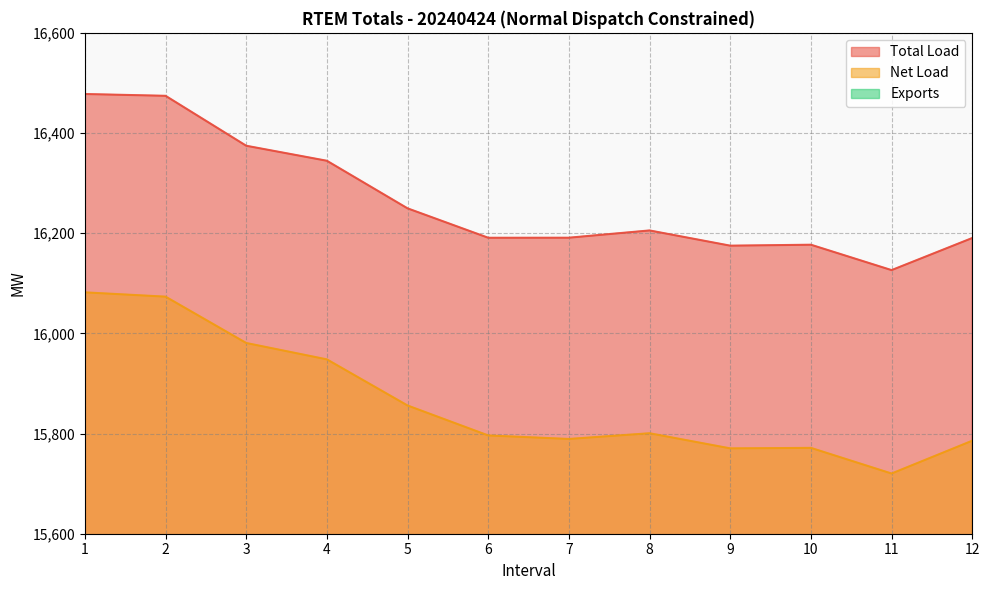

At which category is the sum across all series the highest?

1